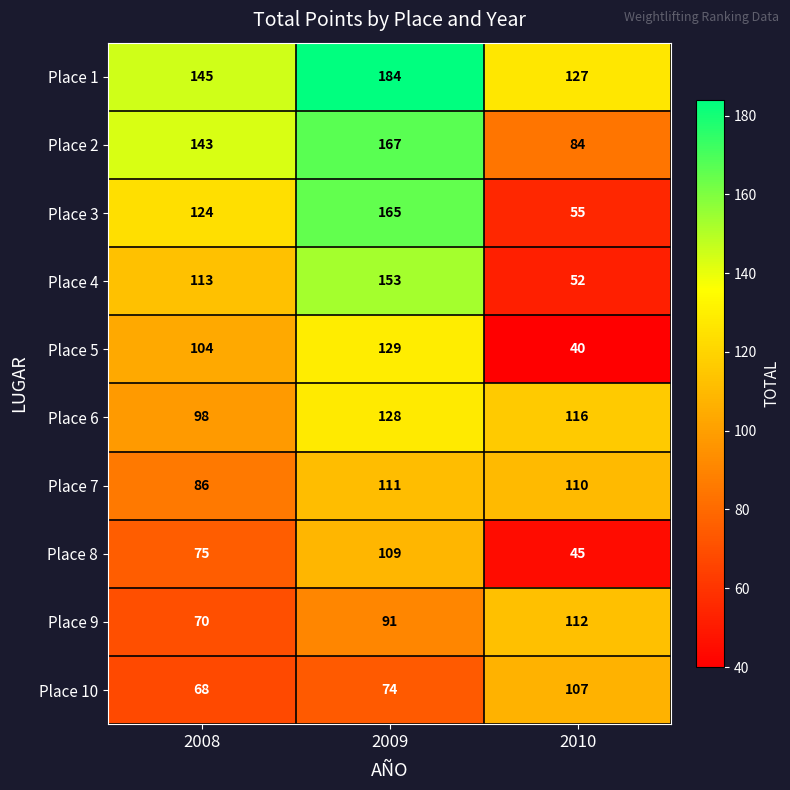

What is the difference between the maximum and minimum values in the Place 3 series?

110